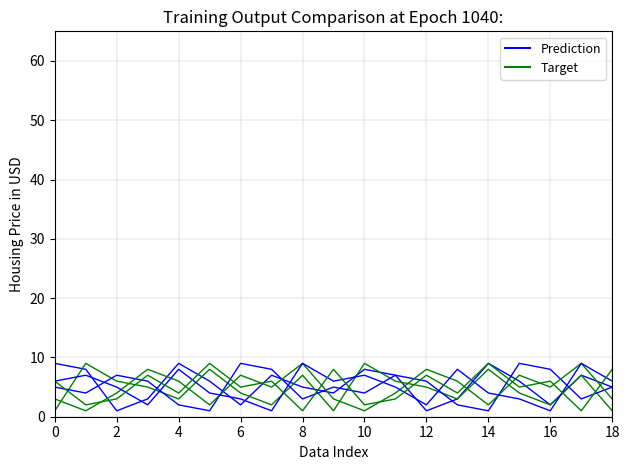

Is this an area chart (filled region under the line)?

No